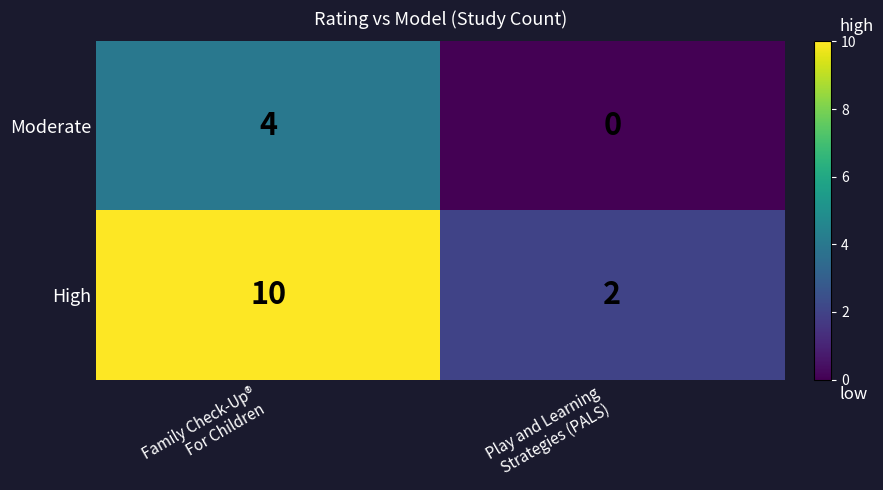

What is the maximum value shown in the chart?

10